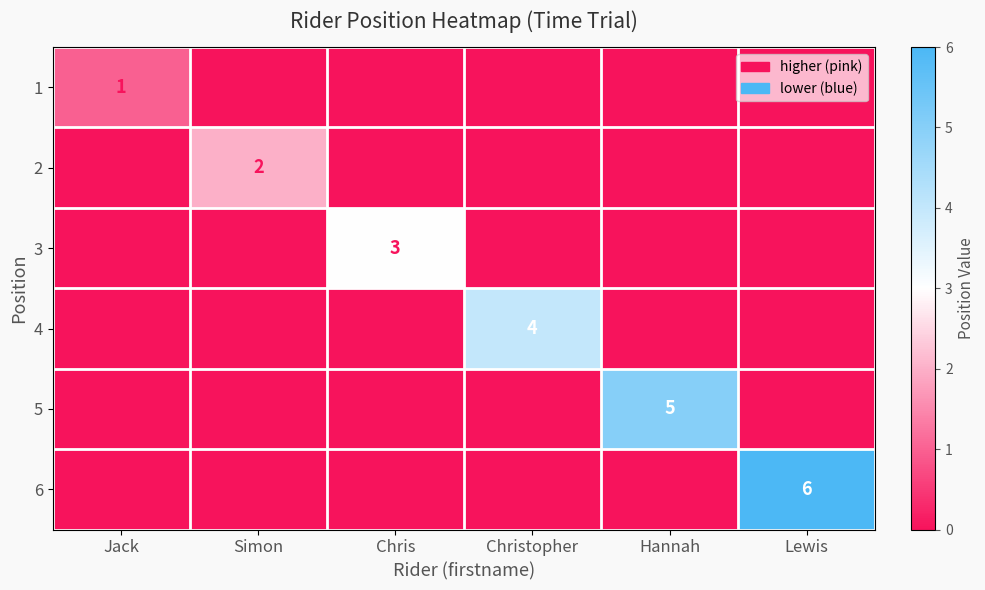

The value of 3 at Chris is 4. True or false?

False